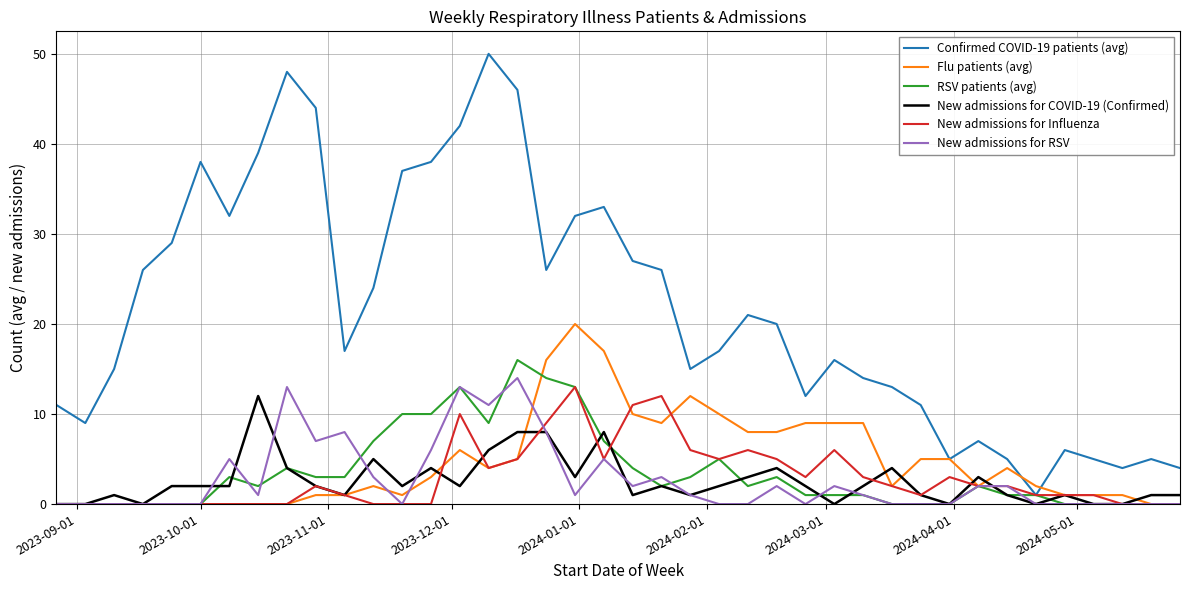

Which series has the widest spread of values?

Confirmed COVID-19 patients (avg)